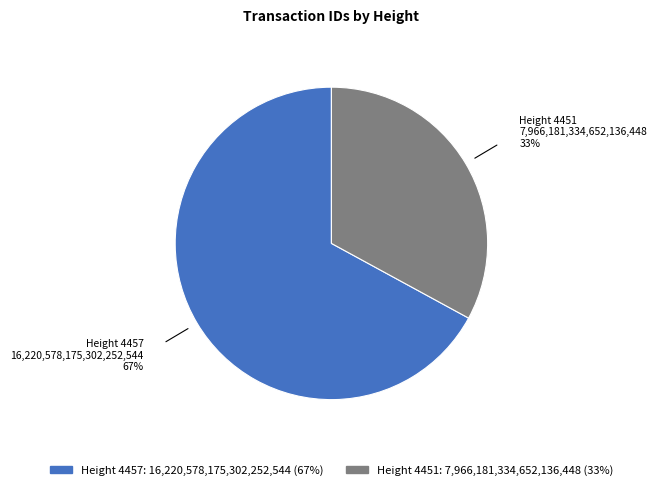

What is the largest slice in the pie chart?

4457